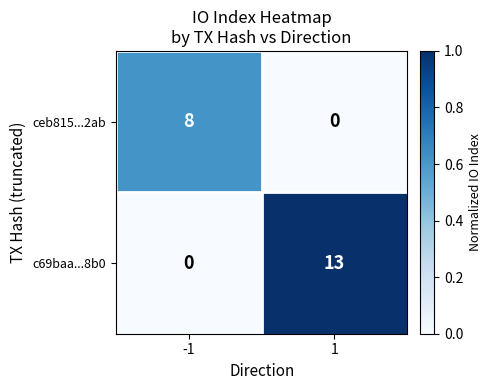

What is the highest value of the ceb815...2ab series?

8